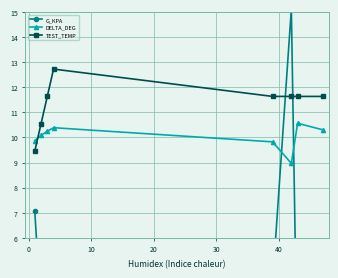

What is the value of the TEST_TEMP point at the 5th from the left?

11.6